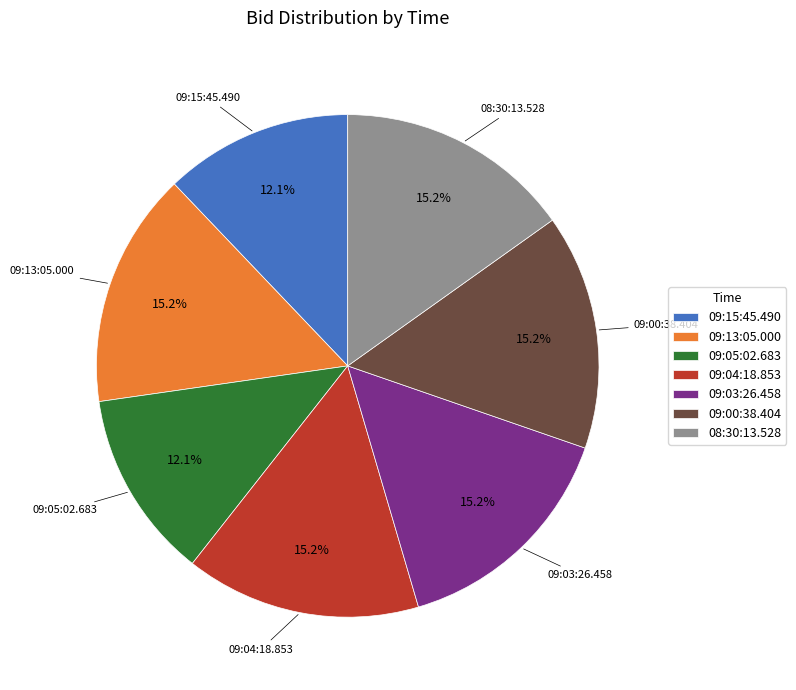

Do 08:30:13.528 and 09:03:26.458 together represent more than half of the pie?

No